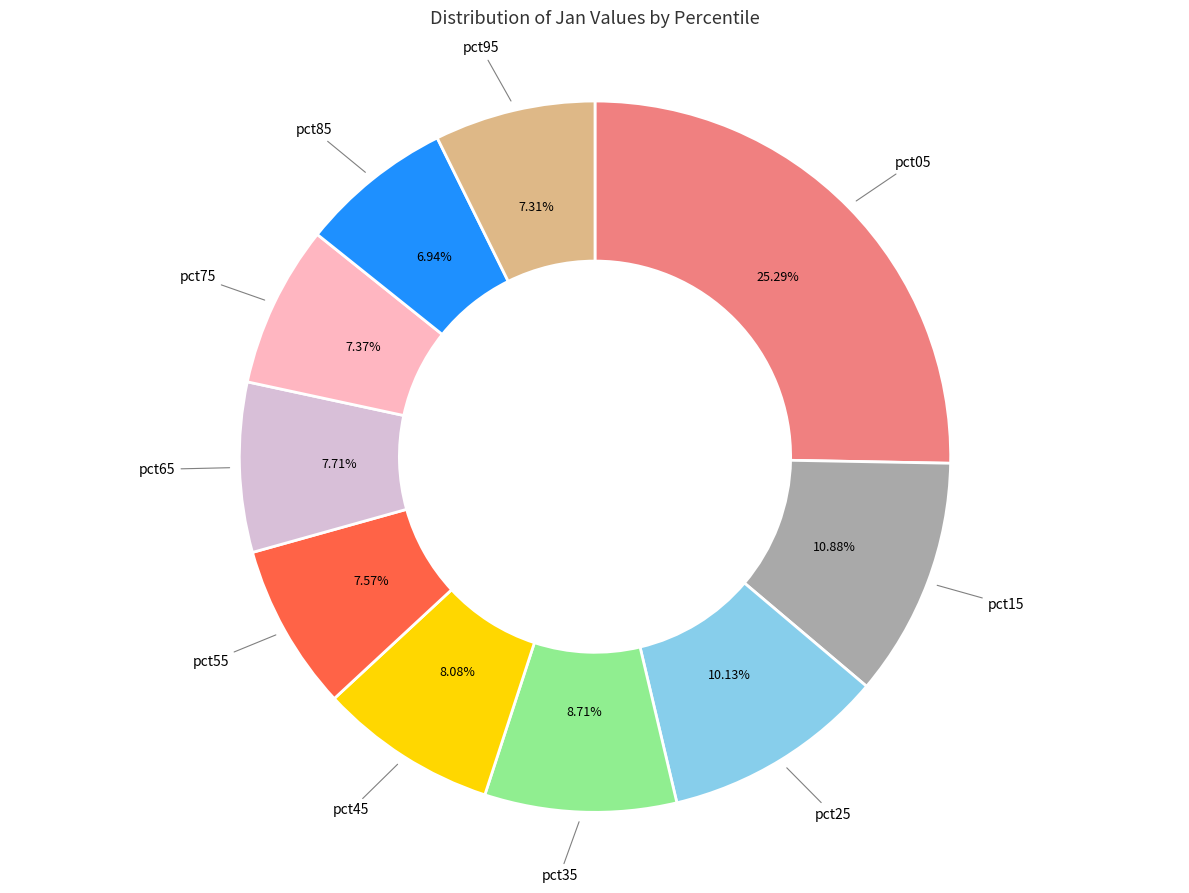

Count the number of slices in the pie.

10